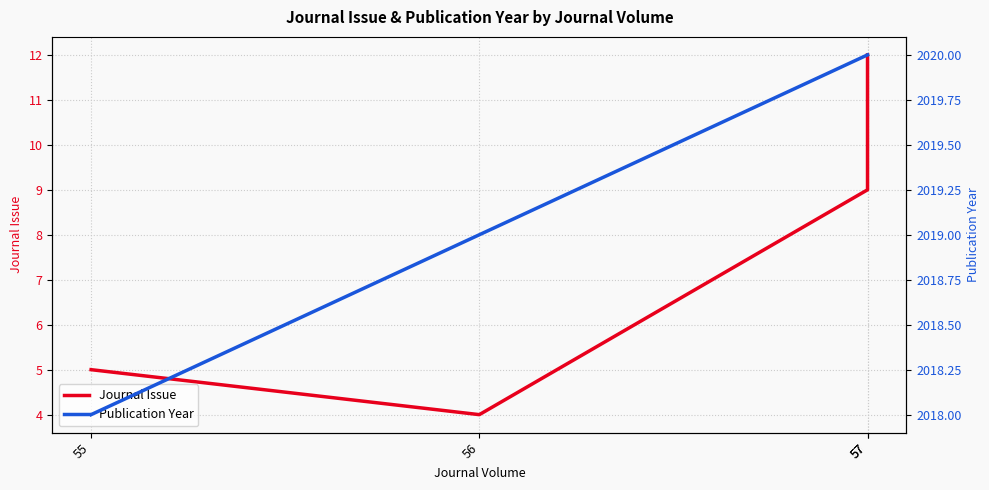

At which label does Journal Issue reach its peak?

57